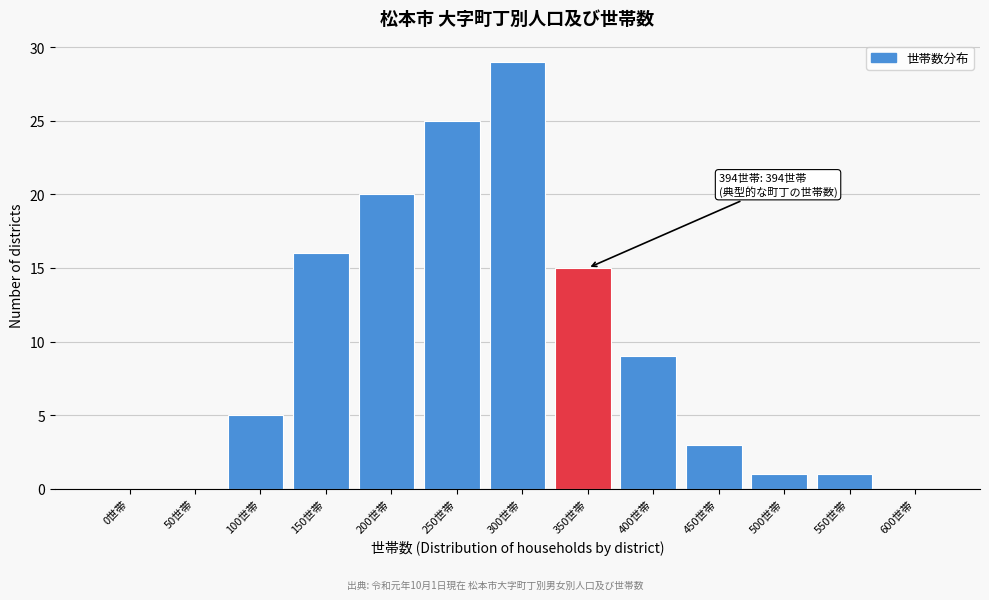

Reading left to right, extract all data points from this chart.

0世帯=0	50世帯=0	100世帯=5	150世帯=16	200世帯=20	250世帯=25	300世帯=29	350世帯=15	400世帯=9	450世帯=3	500世帯=1	550世帯=1	600世帯=0